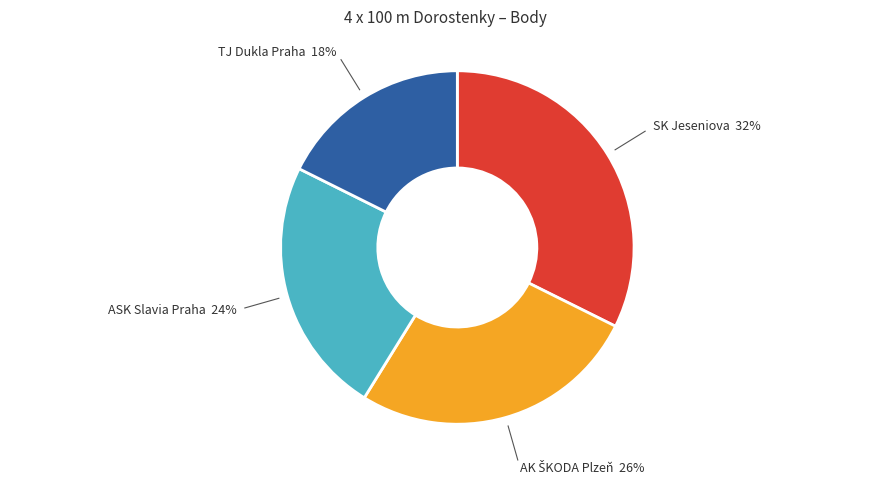

Is there any slice that represents more than half of the pie?

No